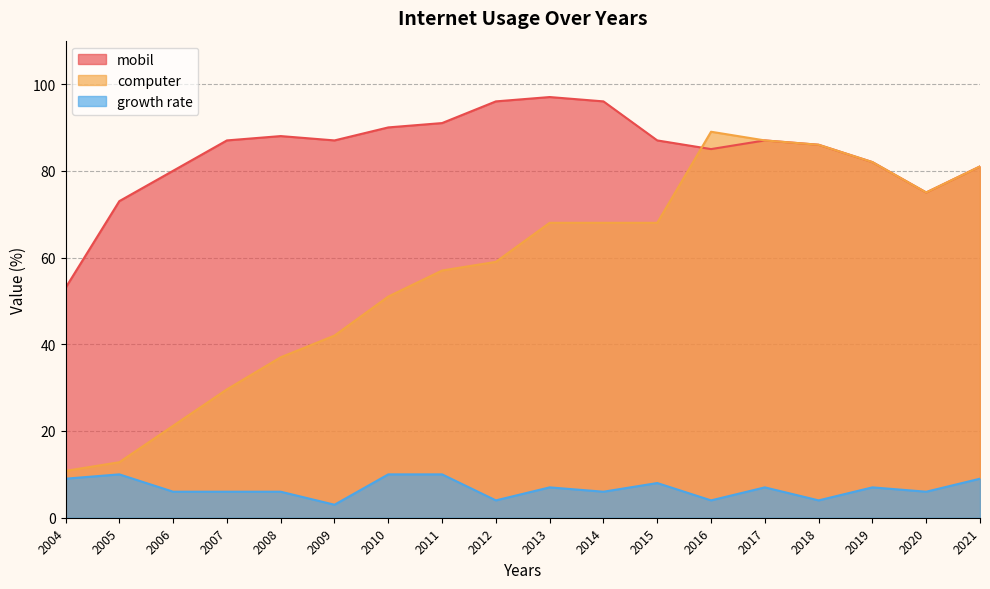

Rank the series by their average value, from highest to lowest.

mobil, computer, growth rate